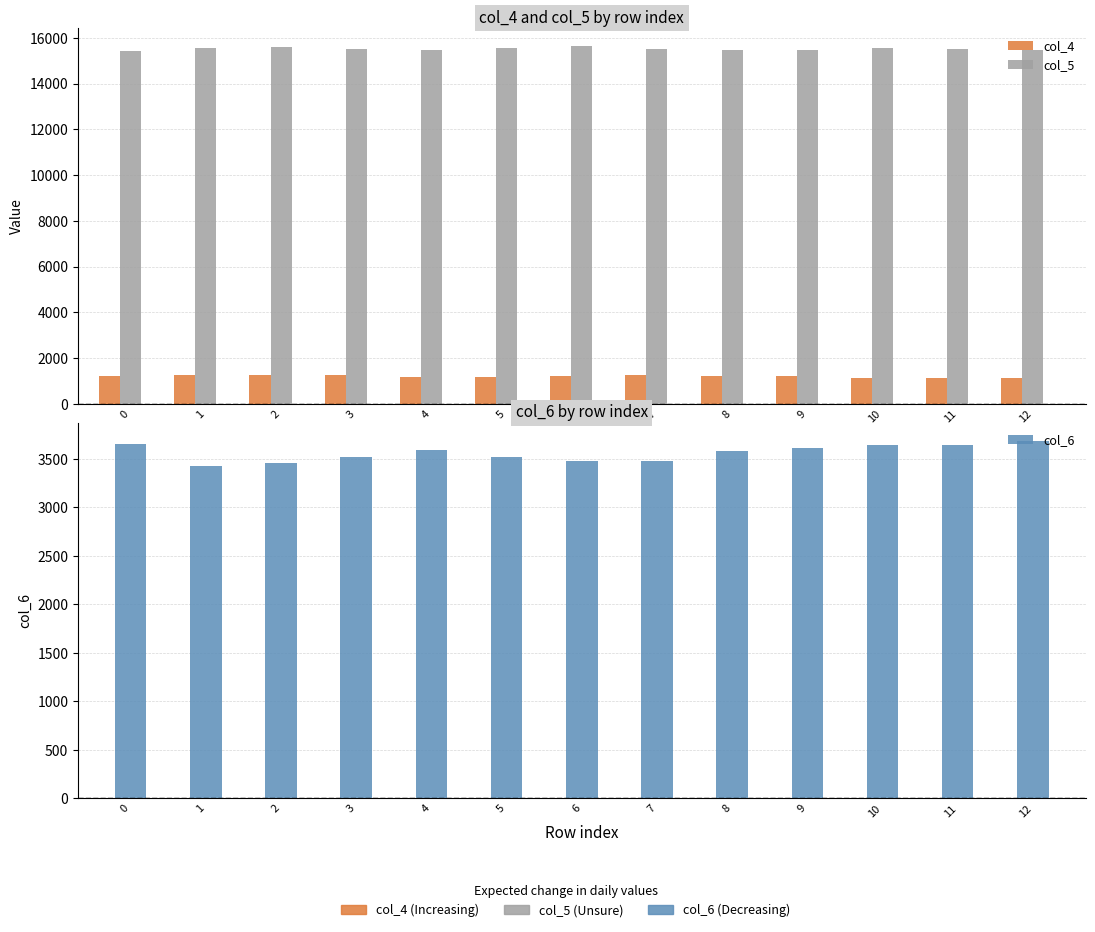

How many data points in col_5 are less than 15512?

6